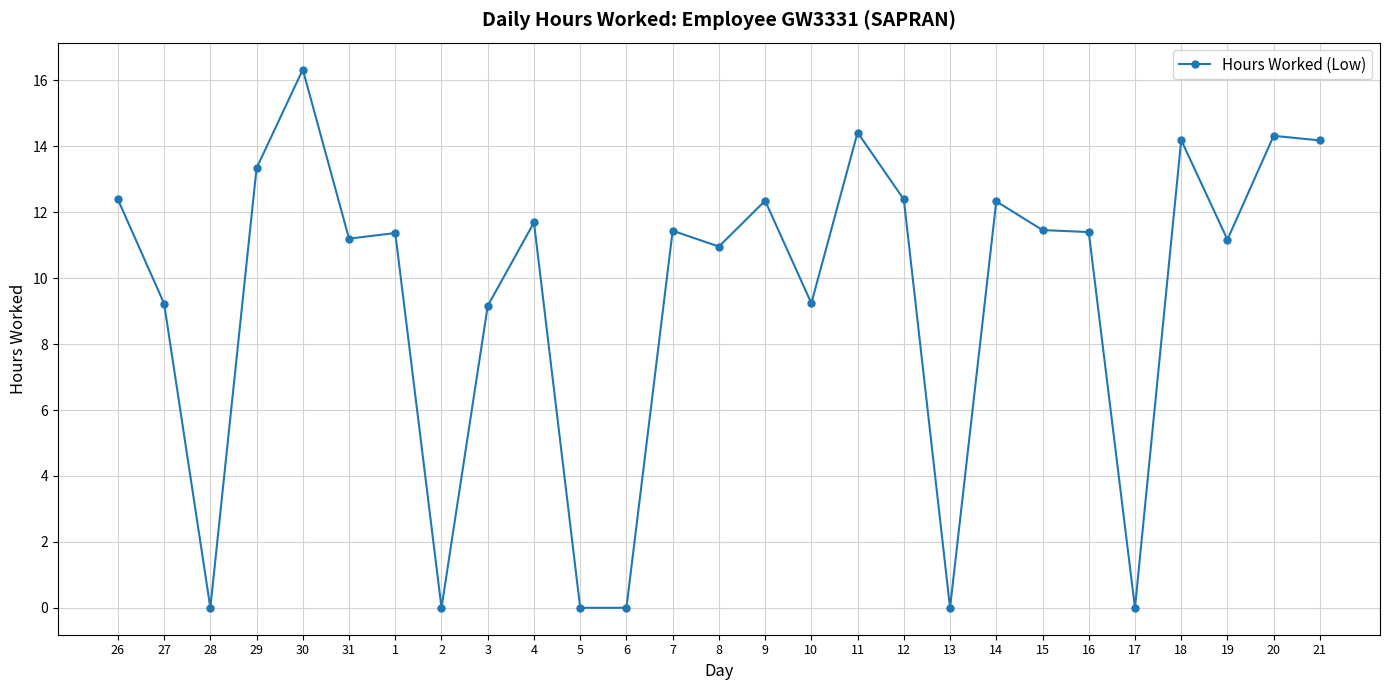

How many categories are shown in the chart?

27